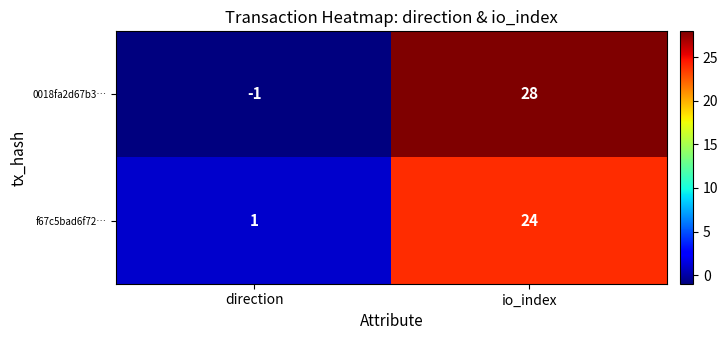

At how many categories does at least one series exceed 12?

1